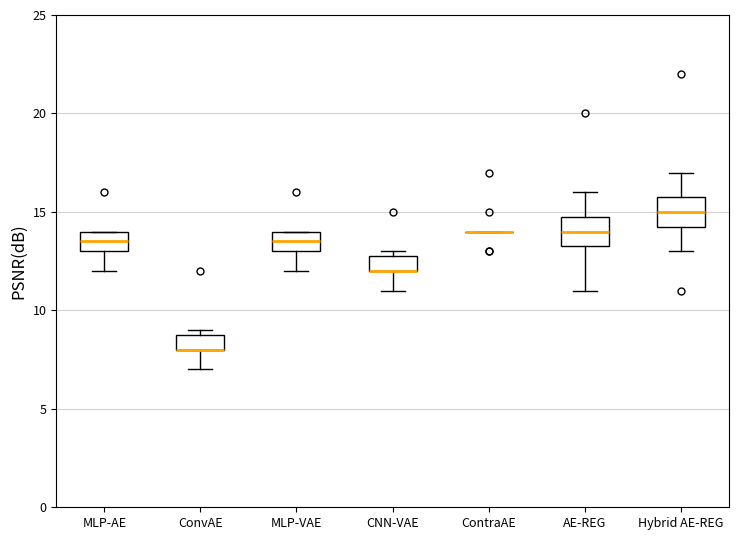

Where does the lower whisker of the box for CNN-VAE end on the y-axis? The values are not printed on the chart, so give them approximately, as read against the axis.

11.0